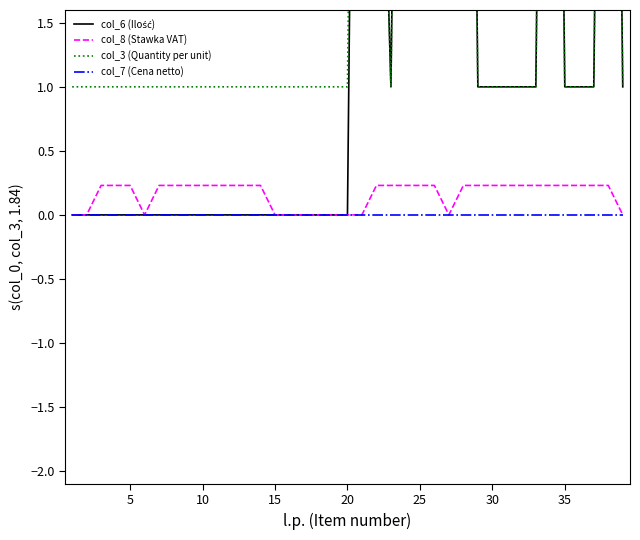

How many interior local valleys does the col_8 (Stawka VAT) series have?

2